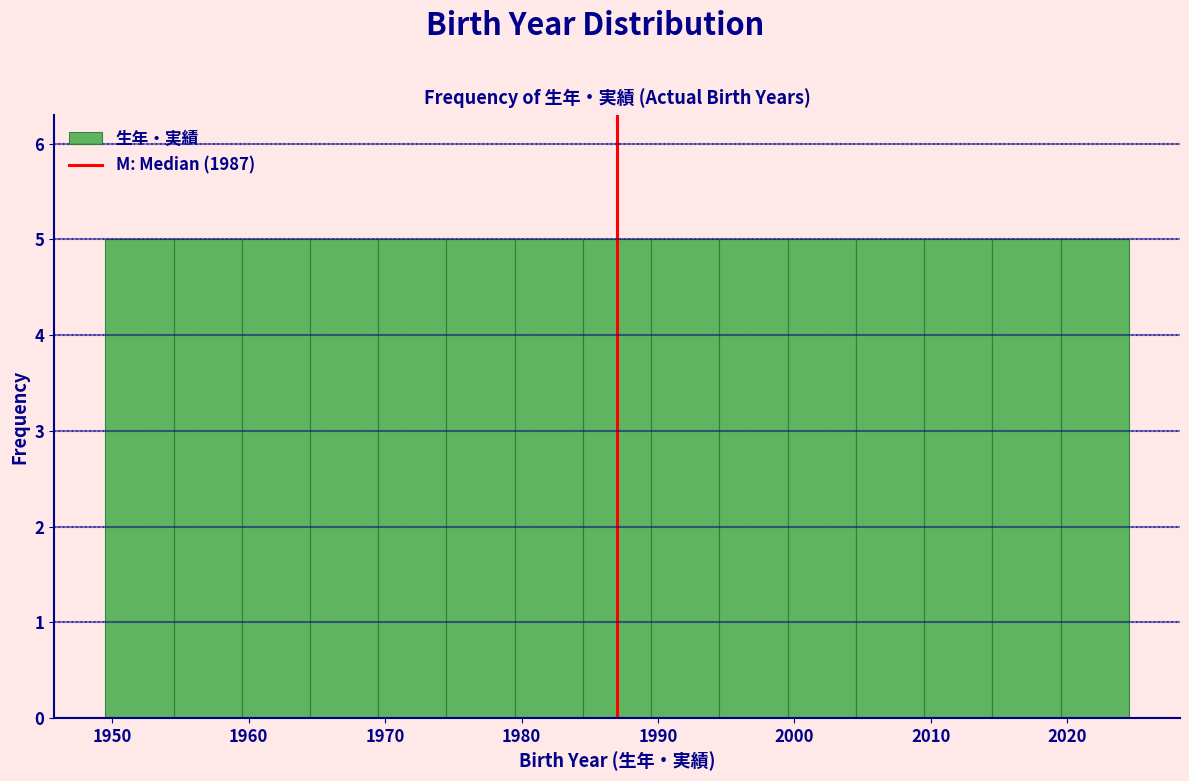

What is the height of the bar covering 1984.5 to 1989.5 on the x-axis? Neither the bar edges nor the heights are printed on the chart, so give them approximately, as read against the axes.

5